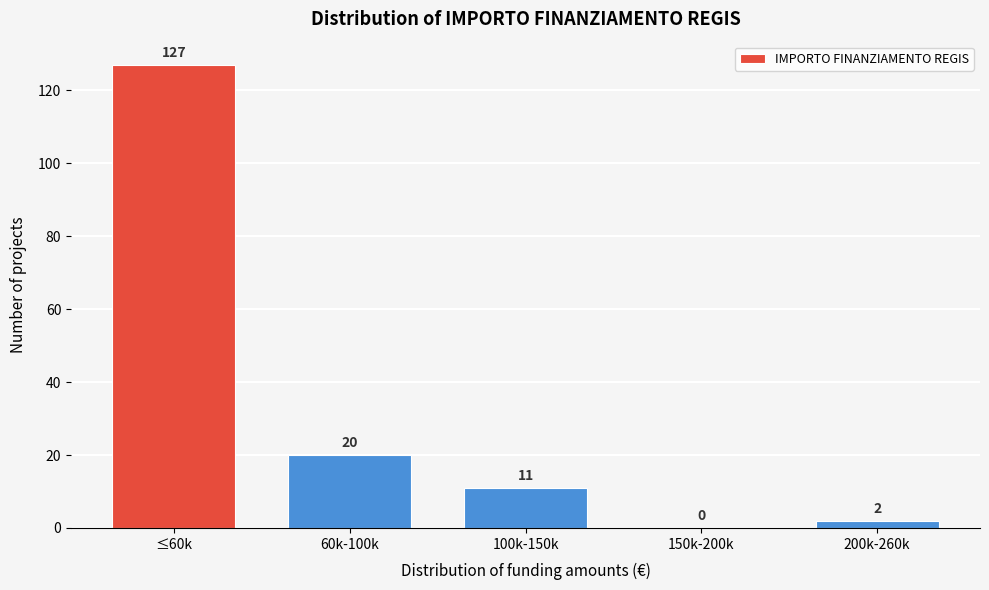

Reading right to left, extract all data points from this chart.

200k-260k=2	150k-200k=0	100k-150k=11	60k-100k=20	≤60k=127